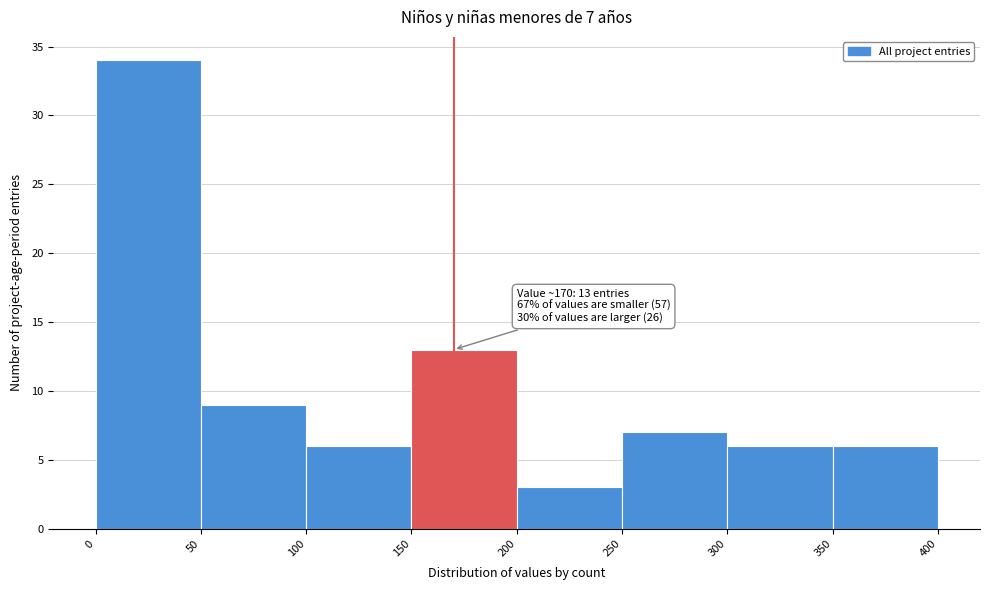

Over which range of the x-axis is the bar tallest?

0 to 50